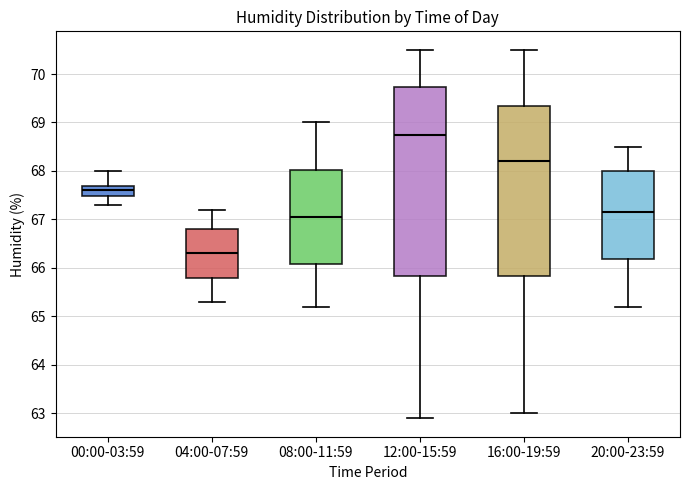

Reading left to right, read every box against the y-axis: the position of its median line, the range the box covers, and the ends of its whiskers. The values are not printed on the chart, so give them approximately, as read against the axis.

00:00-03:59: median 67.6, box 67.5 to 67.7, whiskers 67.3 to 68.0
04:00-07:59: median 66.3, box 65.8 to 66.8, whiskers 65.3 to 67.2
08:00-11:59: median 67.1, box 66.1 to 68.0, whiskers 65.2 to 69.0
12:00-15:59: median 68.8, box 65.8 to 69.7, whiskers 62.9 to 70.5
16:00-19:59: median 68.2, box 65.8 to 69.4, whiskers 63.0 to 70.5
20:00-23:59: median 67.2, box 66.2 to 68.0, whiskers 65.2 to 68.5